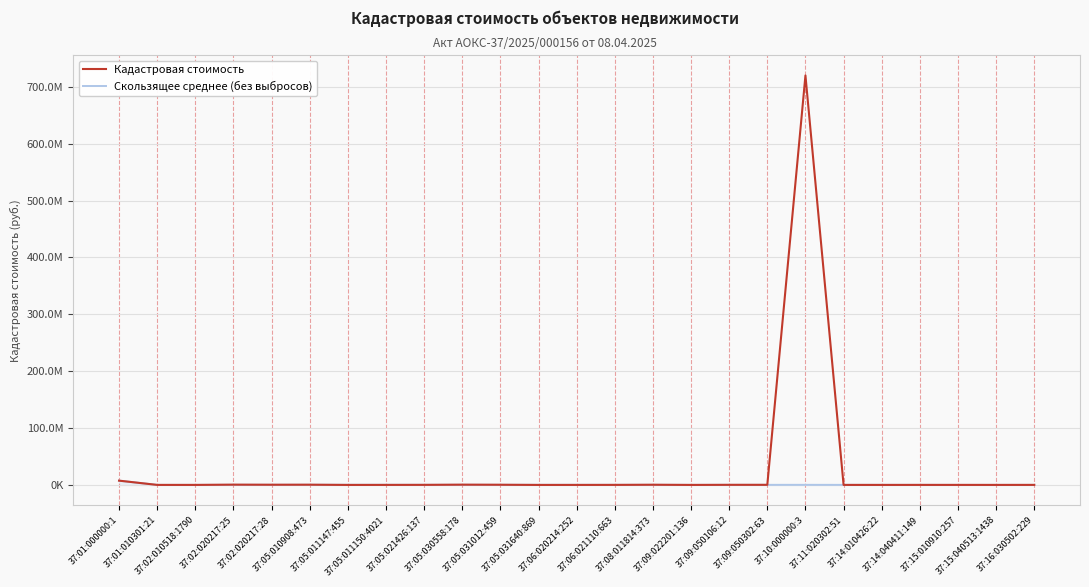

Where is Кадастровая стоимость nearest to the value 359908397?

37:01:000000:1